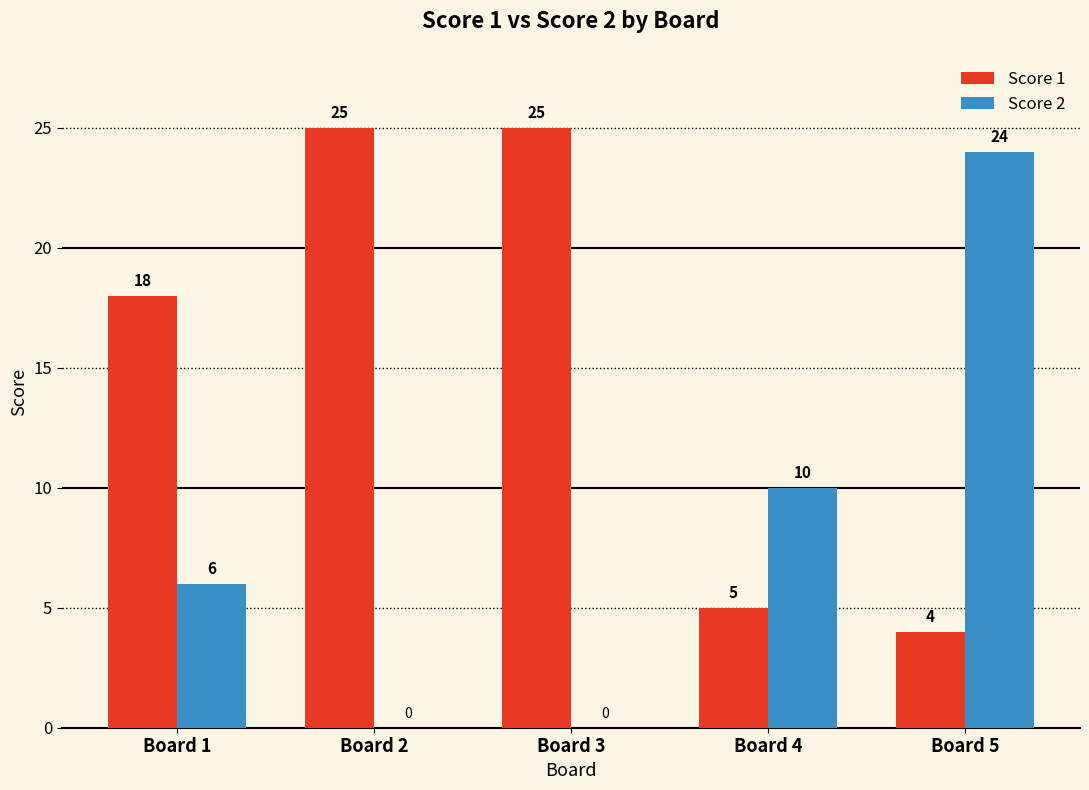

What is the sum of all Score 1 values?

77